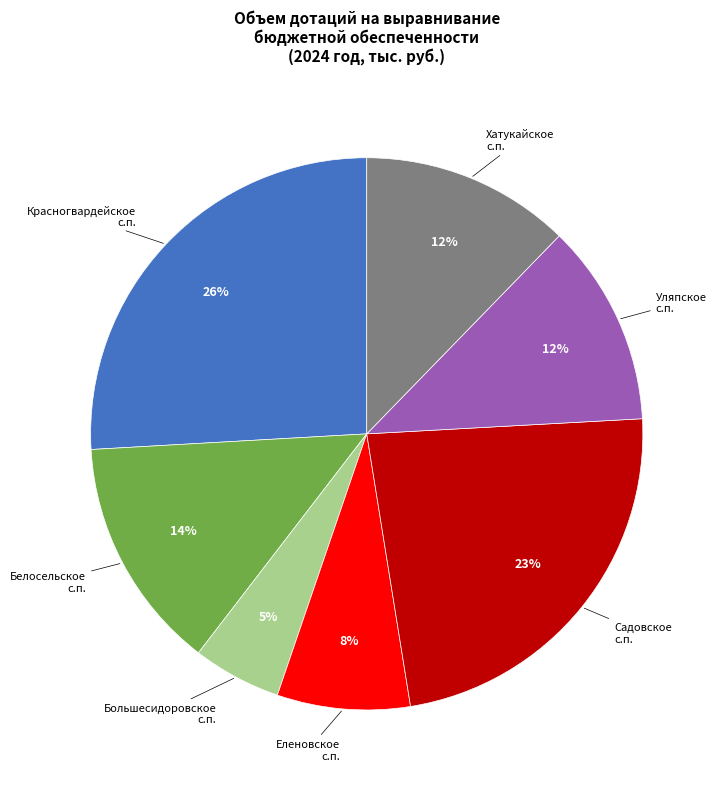

To the nearest percent, what is the difference between the largest and smallest slice percentages?

21%